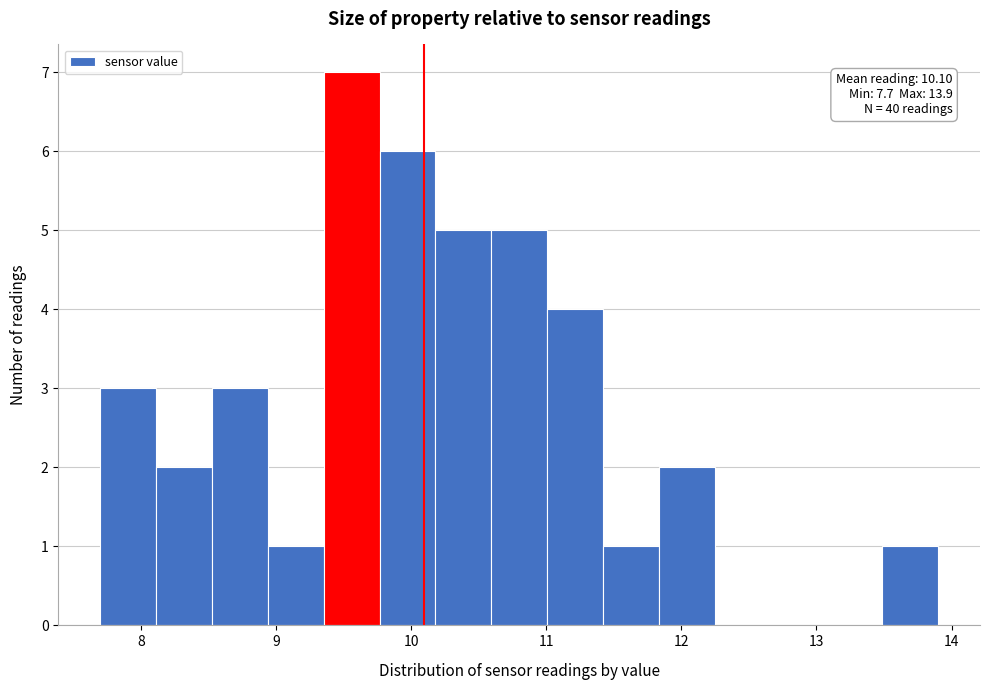

Which range on the x-axis has the tallest bar?

9.4 to 9.8